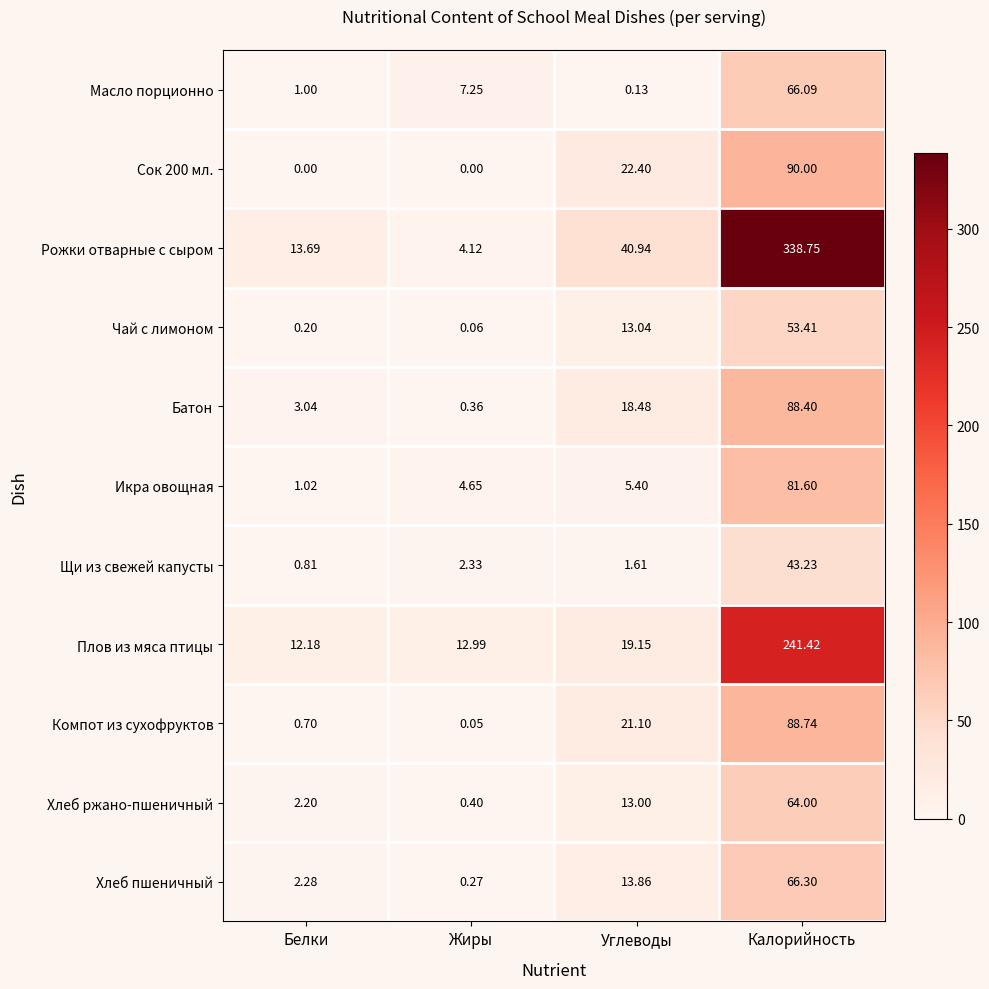

Which series has the widest spread of values?

Рожки отварные с сыром